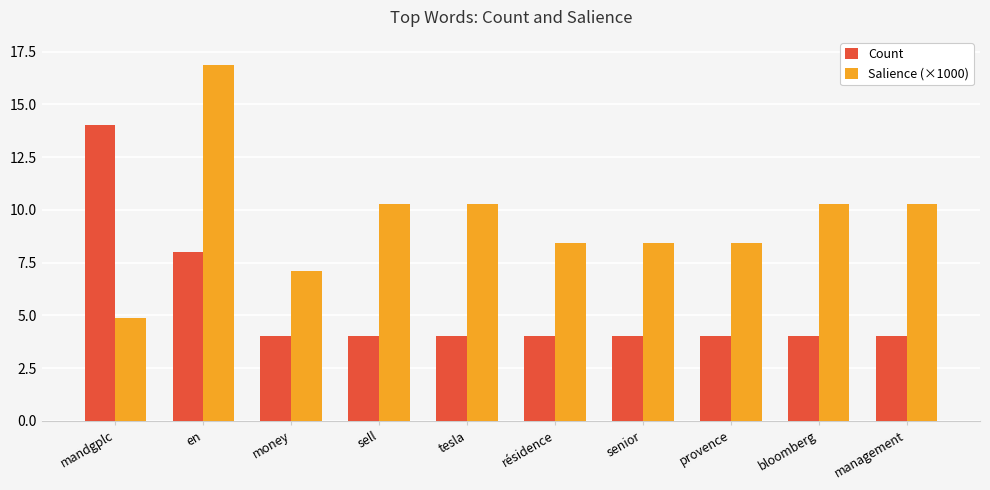

At how many categories does at least one series exceed 11?

2